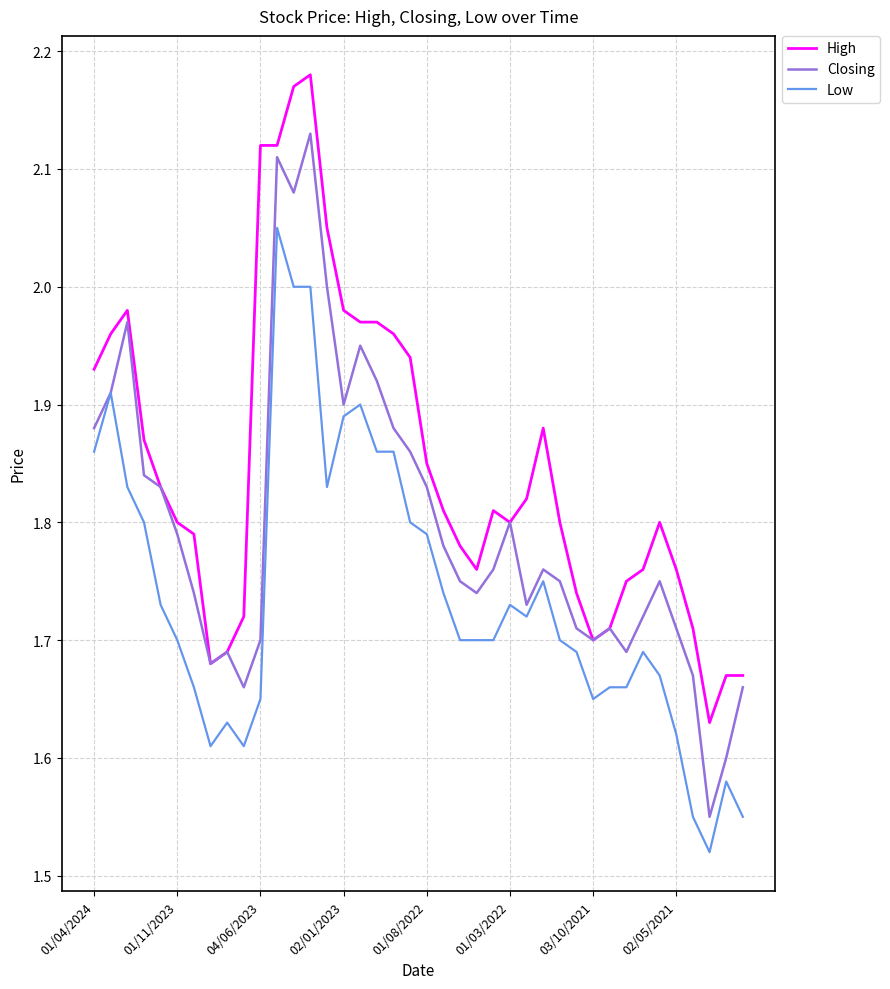

Which series has the largest range (max minus min)?

Closing